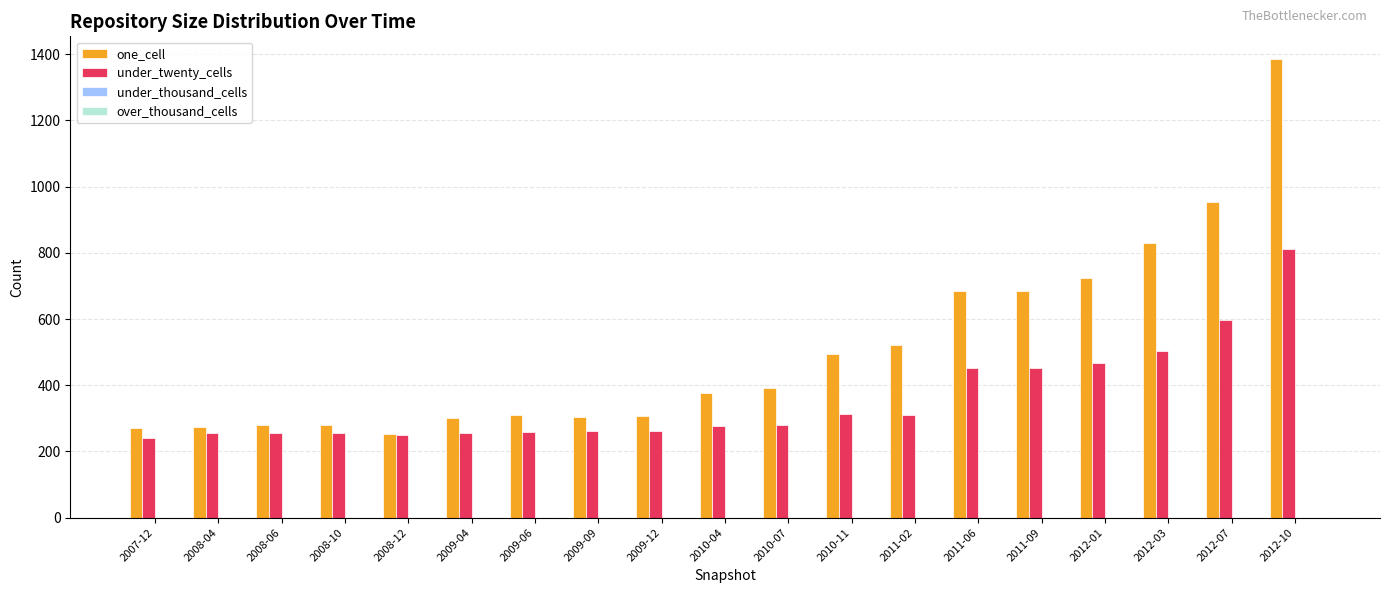

What is the label of the 11th bar from the left?

2010-07